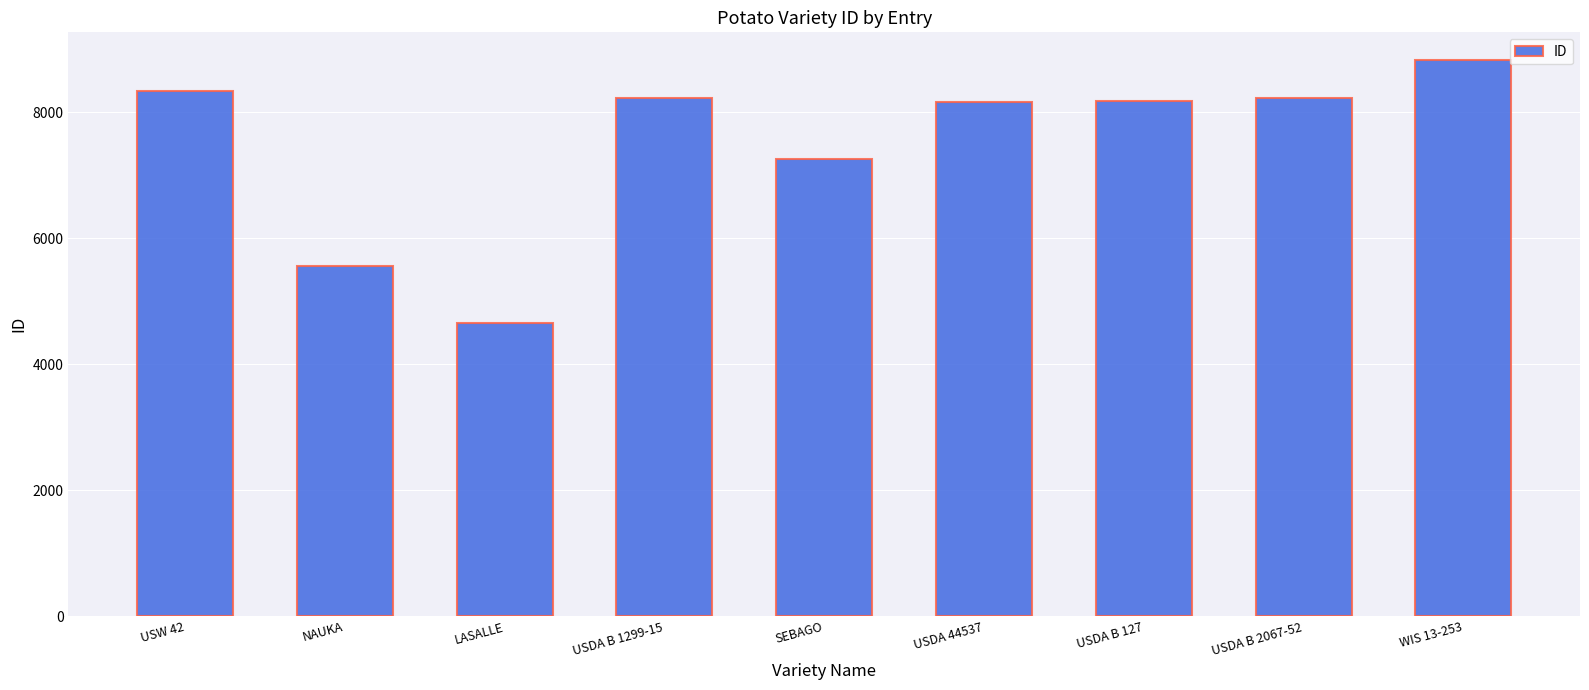

What is the maximum value shown in the chart?

8829